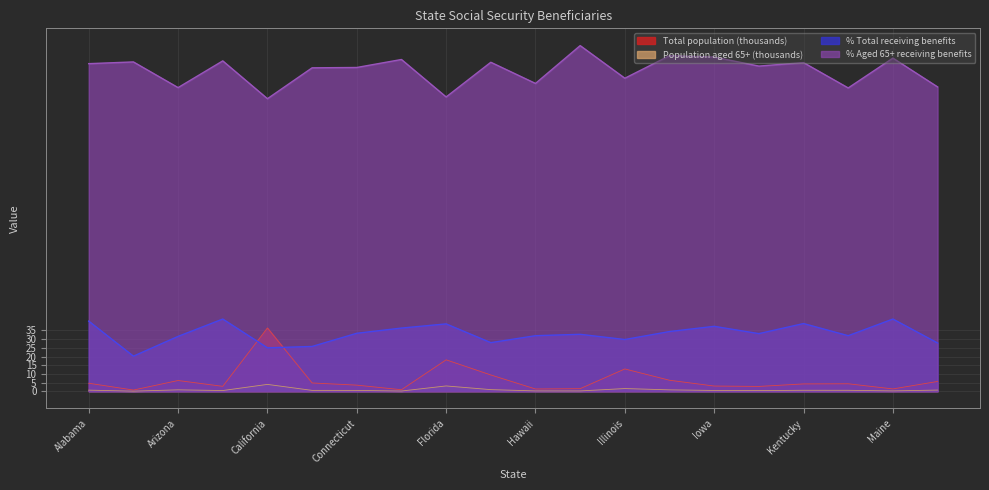

List the series in order of their peak value, highest first.

% Aged 65+ receiving benefits, % Total receiving benefits, Total population (thousands), Population aged 65+ (thousands)